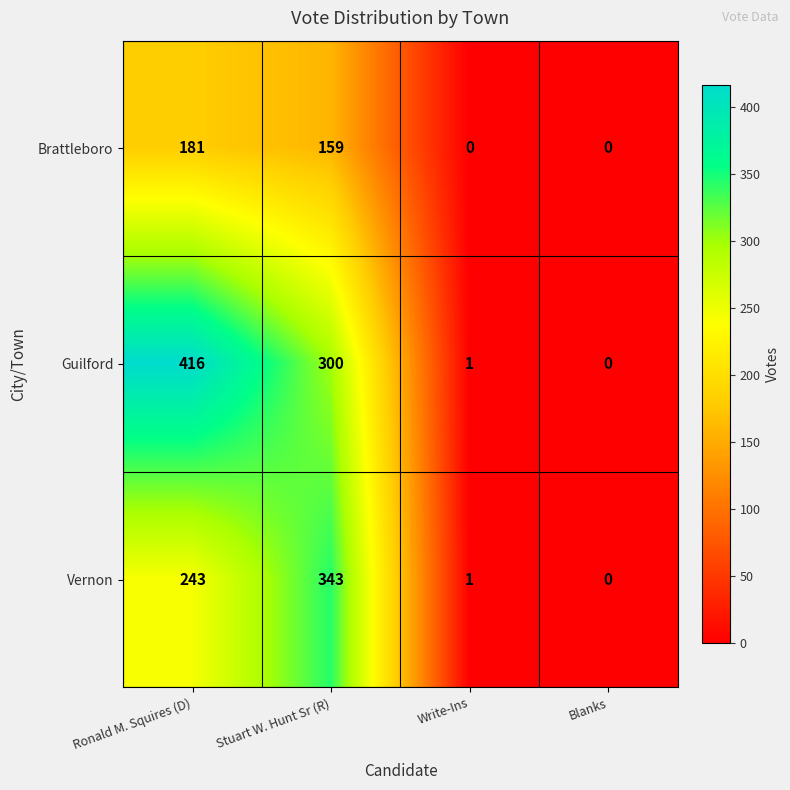

How many data points does each series have?

4